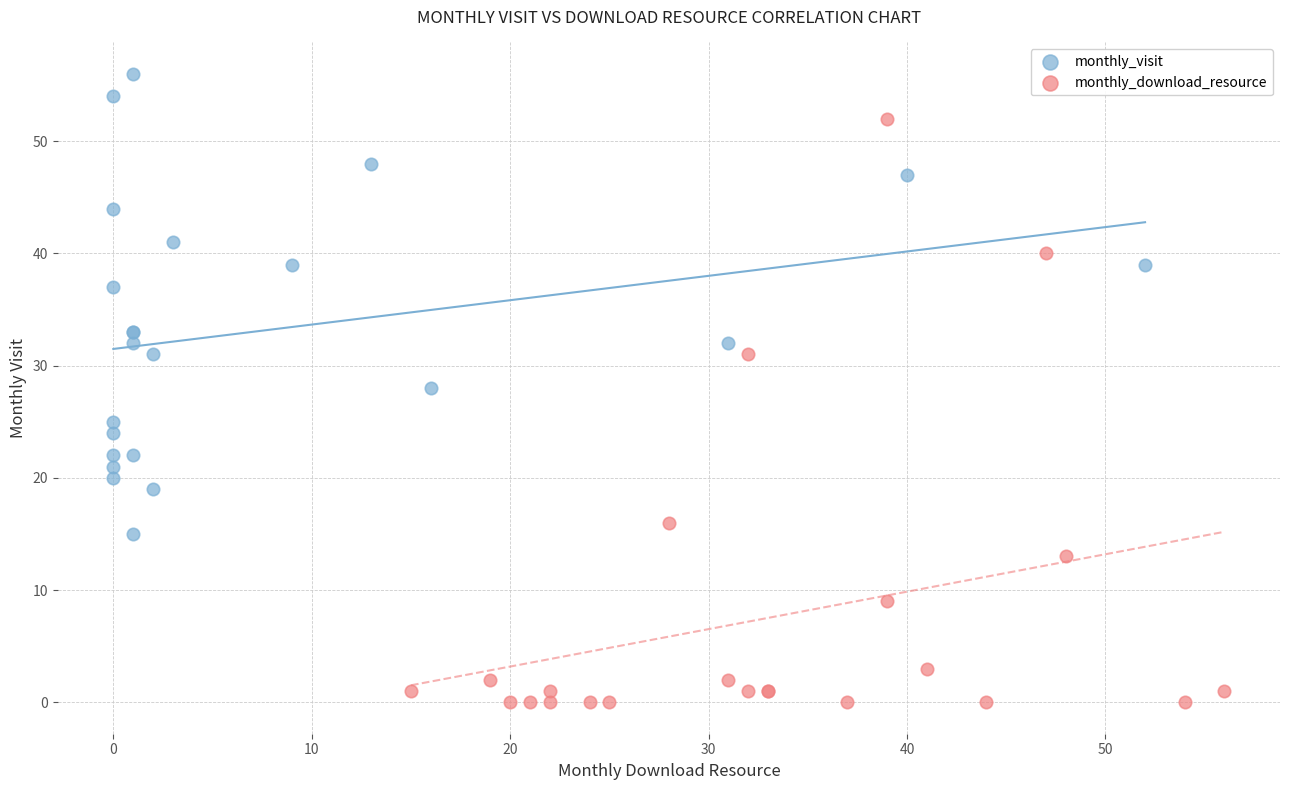

Which series reaches the minimum Y coordinate?

monthly_download_resource